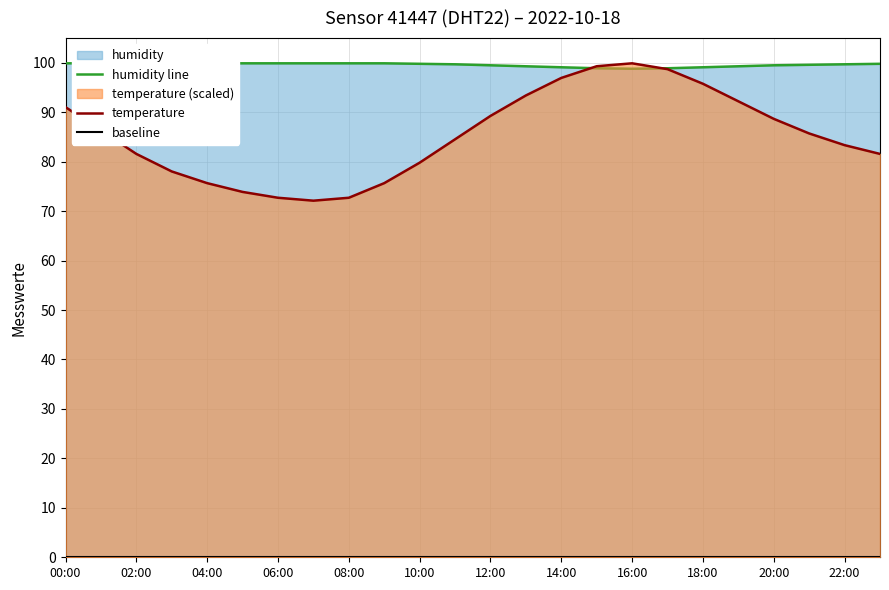

Is it true that temperature equals 39.5 at 14:00?

False